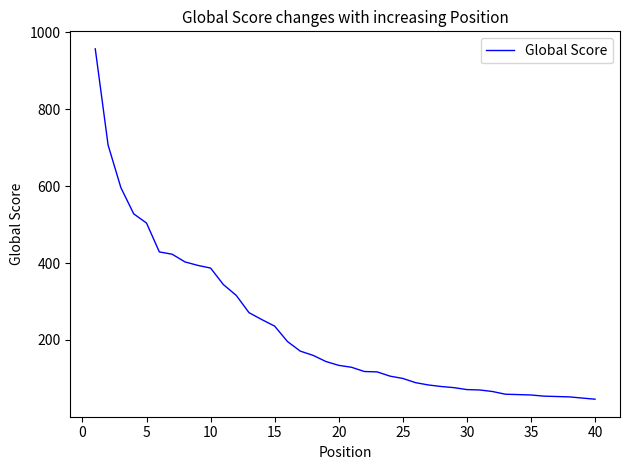

Is this an area chart (filled region under the line)?

No